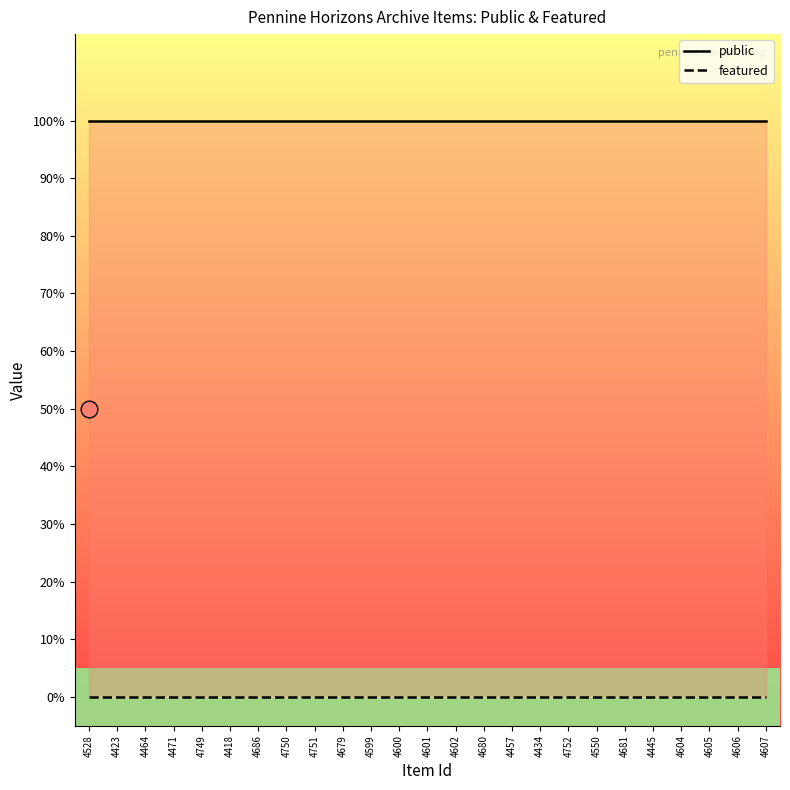

True or false: featured and public cross at least once.

False